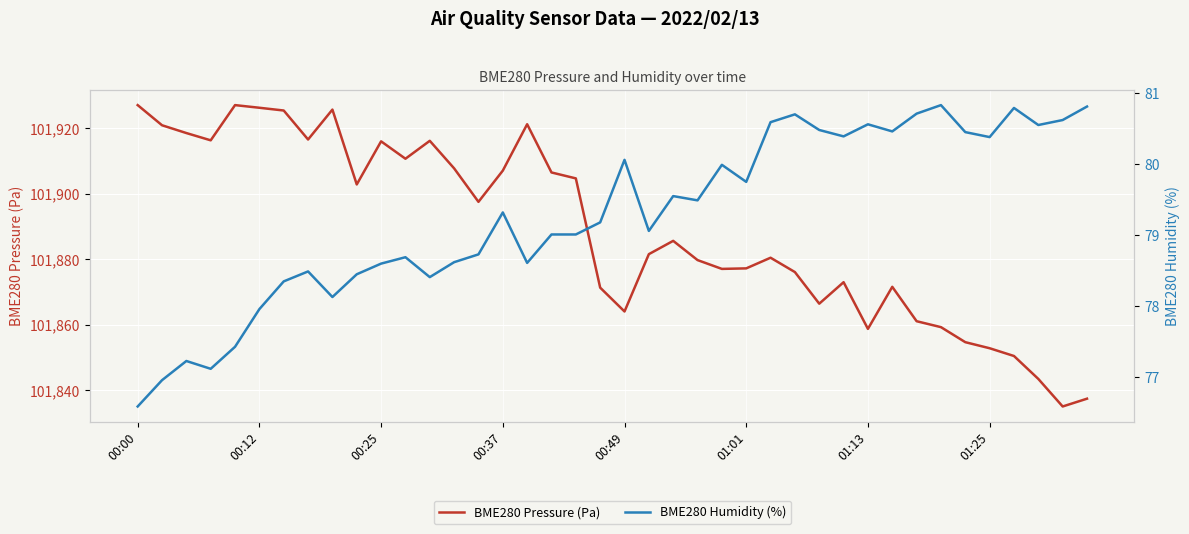

The BME280 Pressure (Pa) series shows 53819.8 at 00:00. True or false?

False